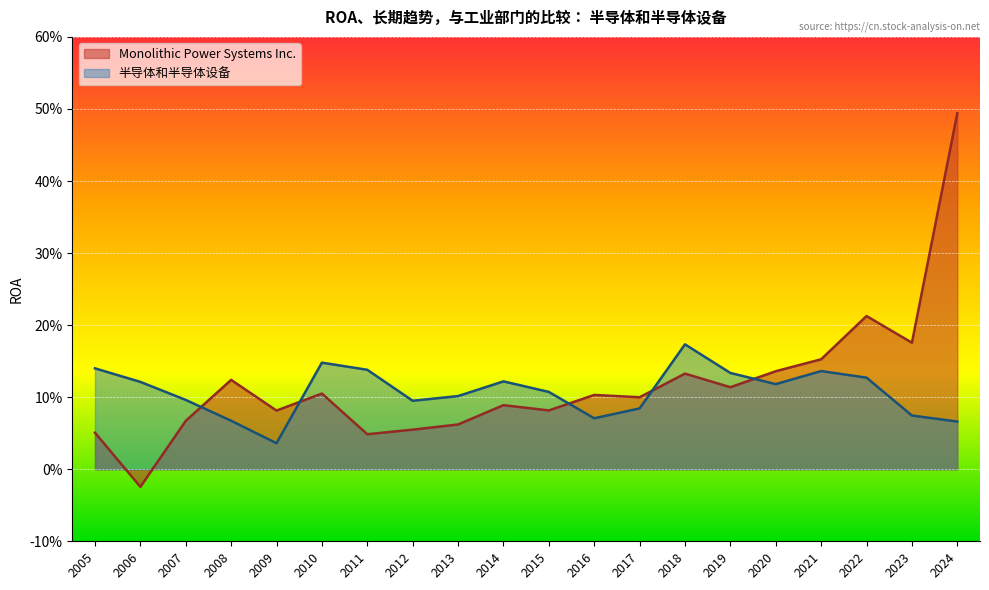

Between 2012 and 2005, which series saw the biggest shift?

半导体和半导体设备